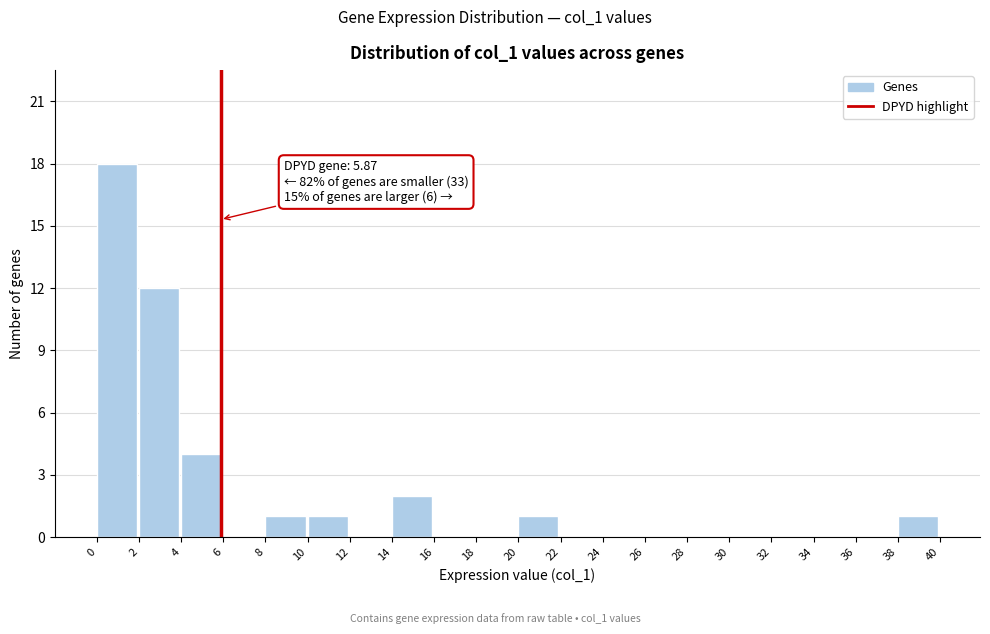

Over which range of the x-axis is the bar tallest?

0 to 2